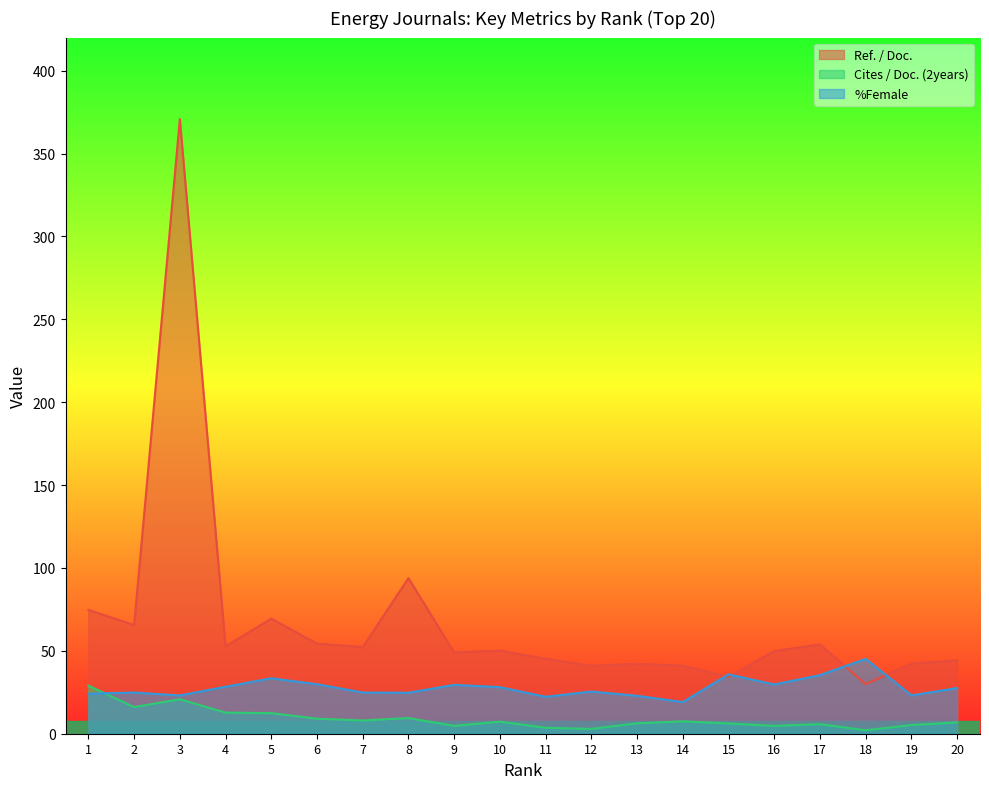

What is the value of the Cites / Doc. (2years) point at the 4th from the left?

12.7